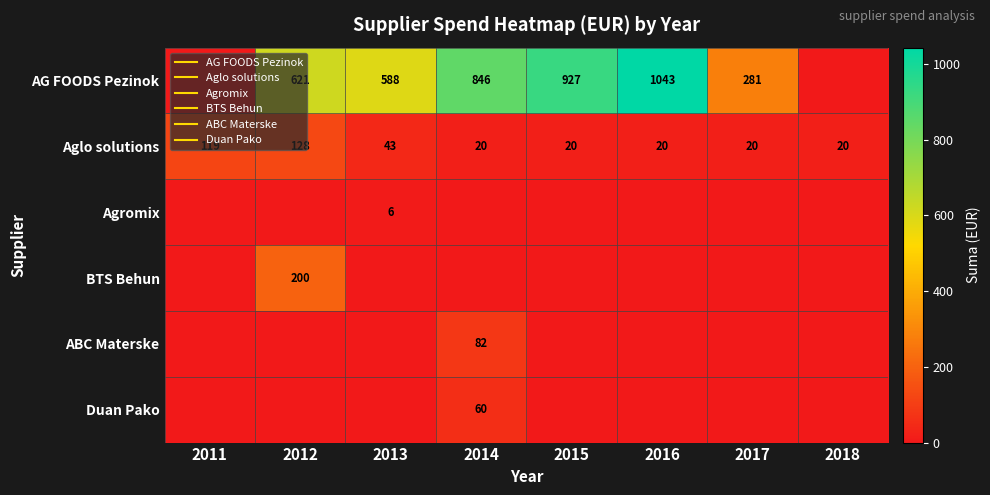

What is the difference between the highest and lowest values at 2015?

926.9